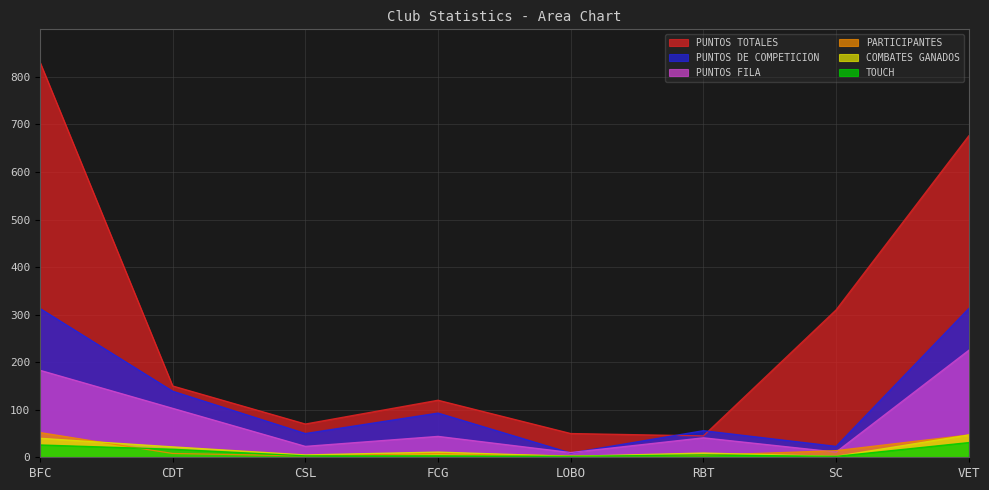

At which category is the sum across all series the highest?

BFC